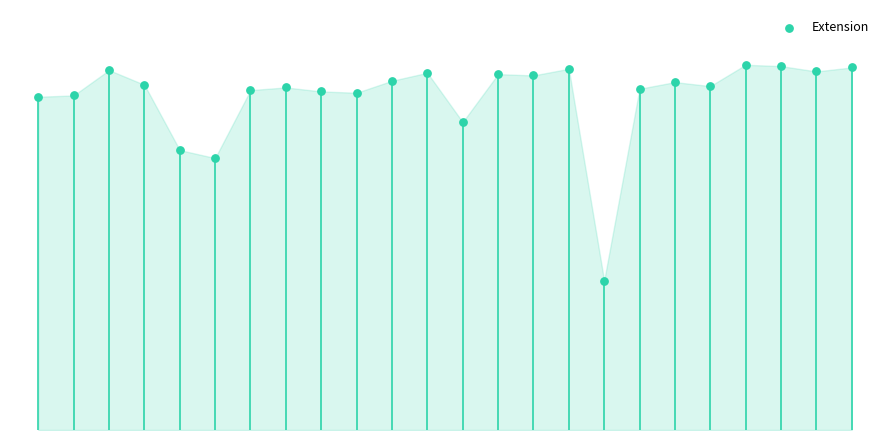

Between 14 and 5, which is larger?

14